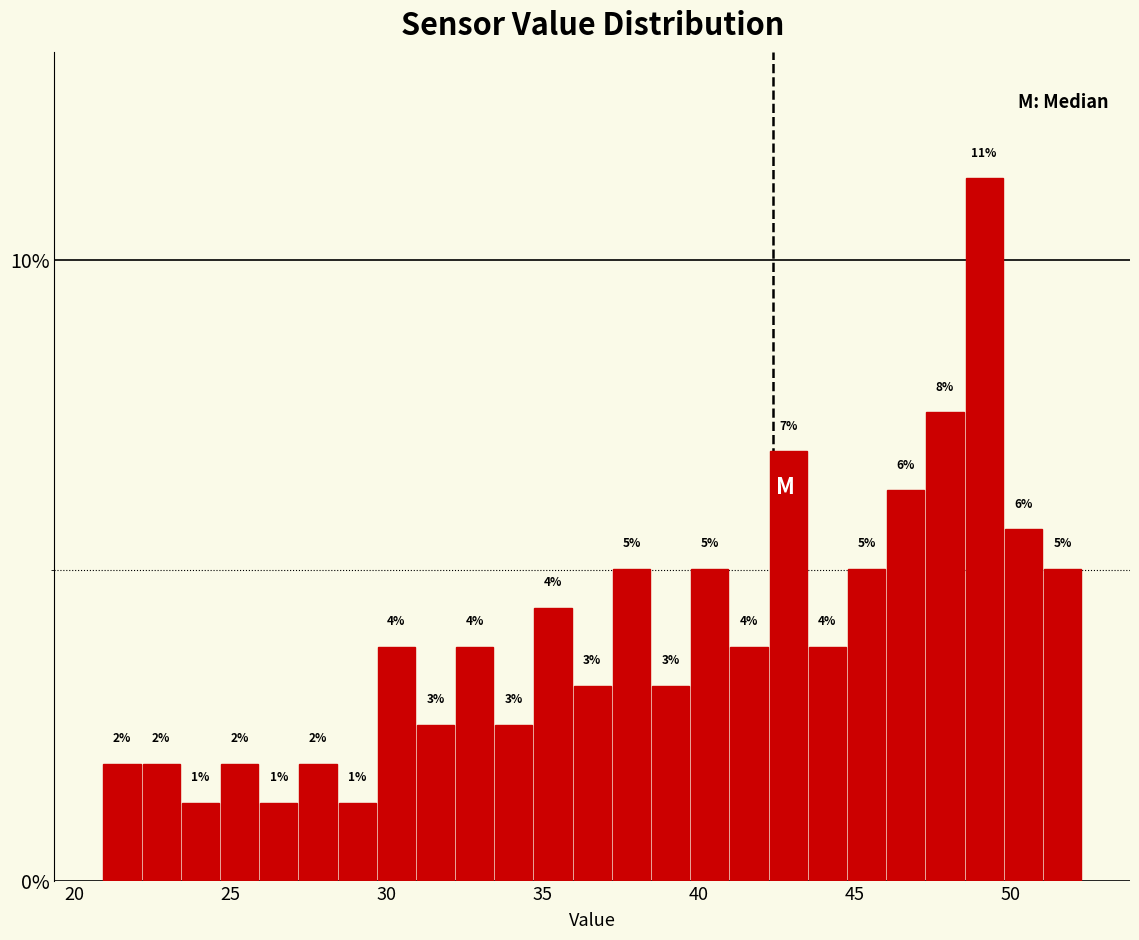

Around what value on the x-axis is the tallest bar? Give the approximate position of its centre, as read against the axis.

49.0